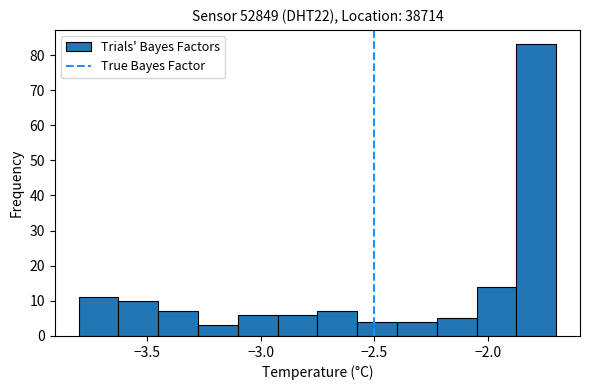

Read against the x-axis, roughly where is the centre of the tallest bar?

-1.80